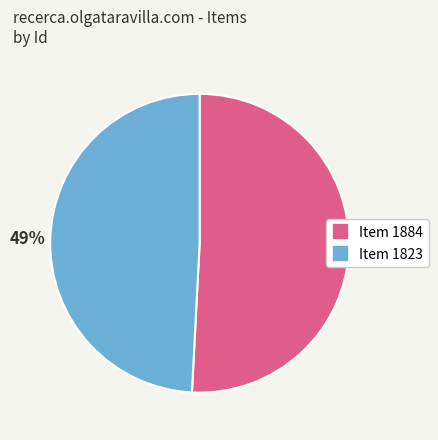

How many segments does this pie chart have?

2